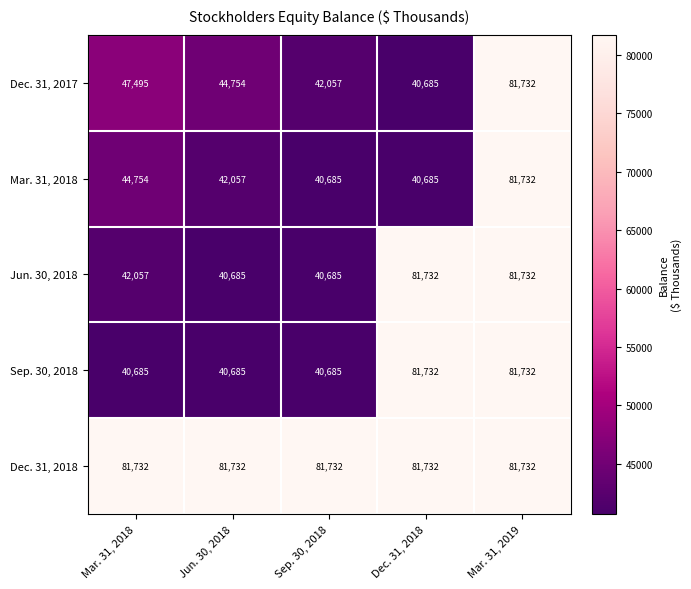

Which series has the largest total across all categories?

Dec. 31, 2018